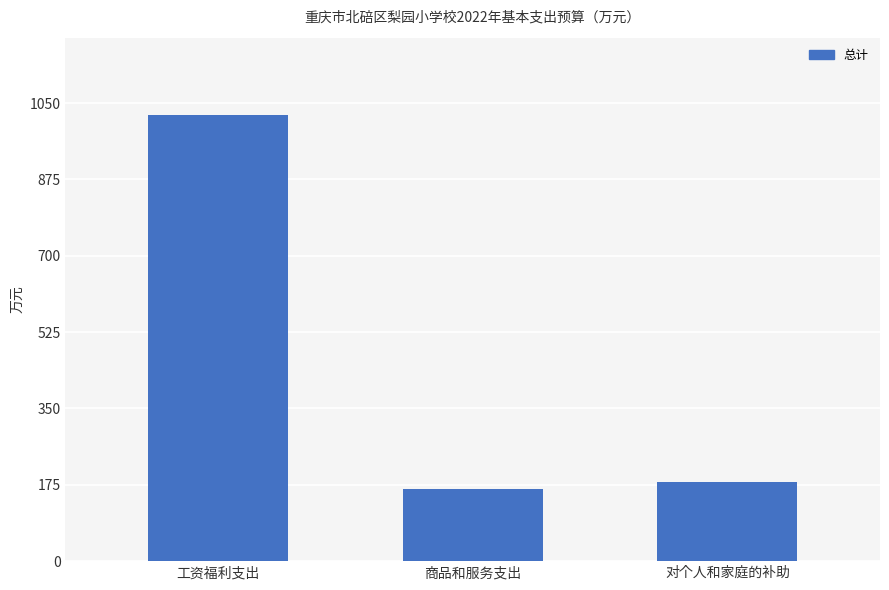

What is the label of the 3rd bar from the right?

工资福利支出